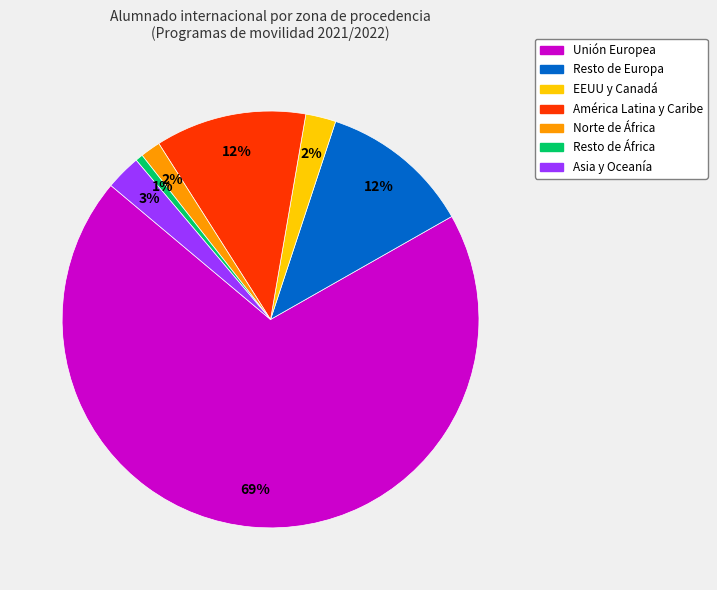

Is there any slice that represents more than half of the pie?

Yes